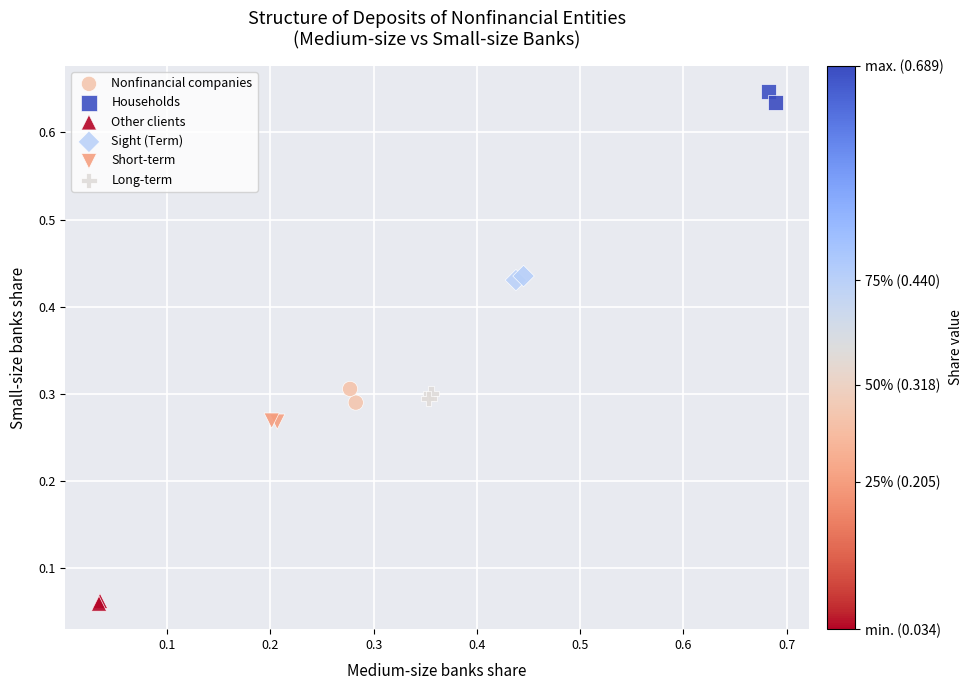

Which series contains the highest Y value?

Households